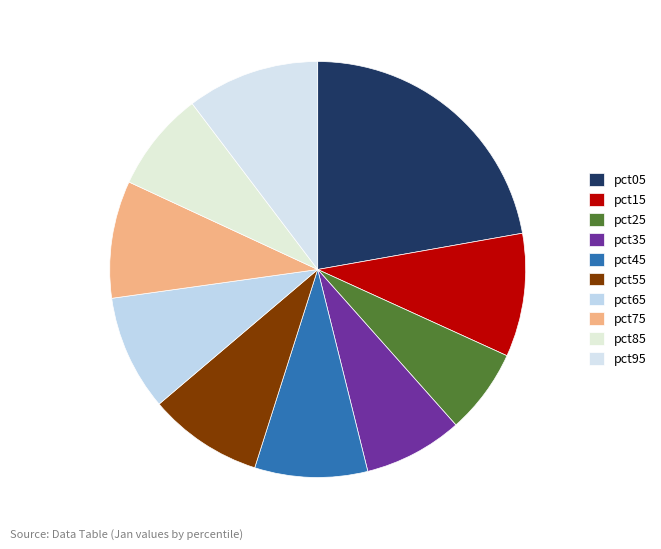

To the nearest percent, what is the average slice percentage?

10%